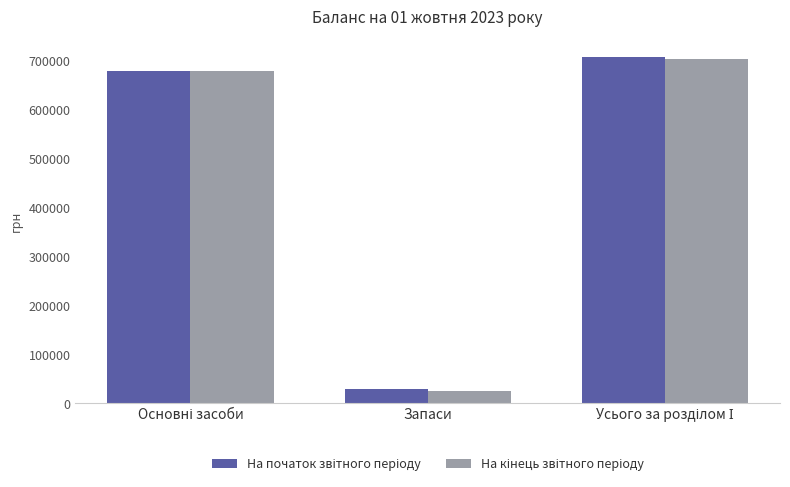

What is the minimum value shown in the chart?

24936